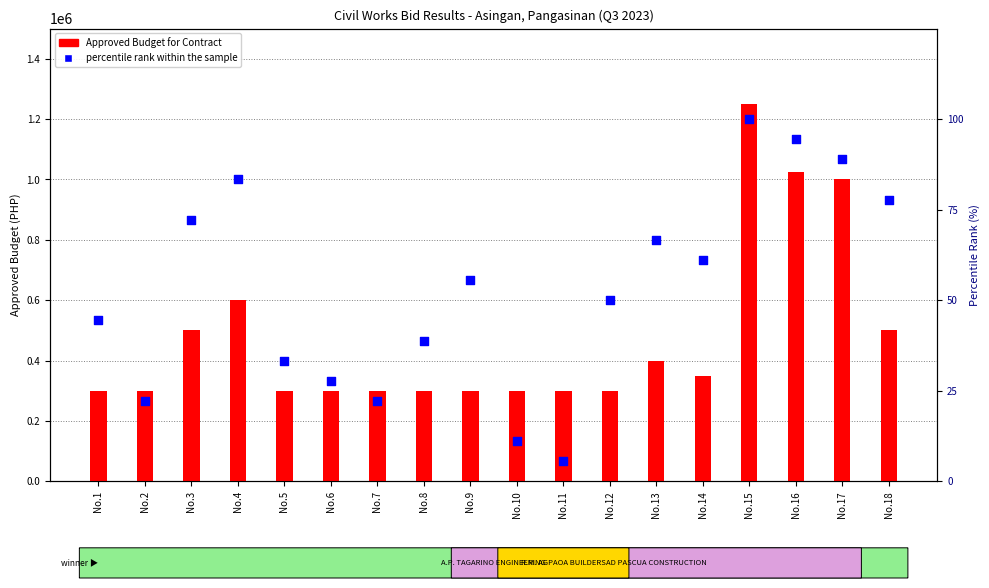

Which series has the largest Y range (max minus min)?

Approved Budget for Contract